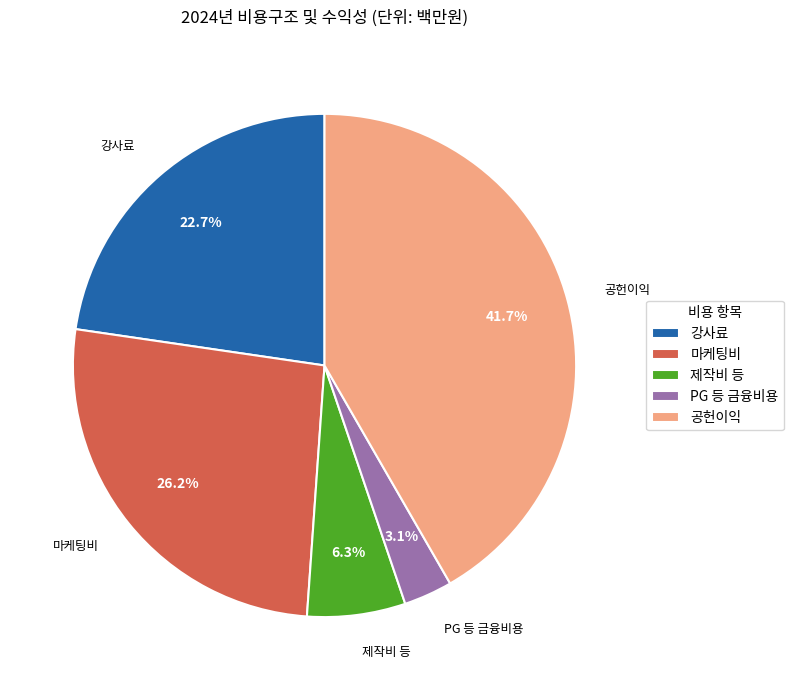

To the nearest percent, what is the difference between the 공헌이익 and 강사료 slice percentages?

19%